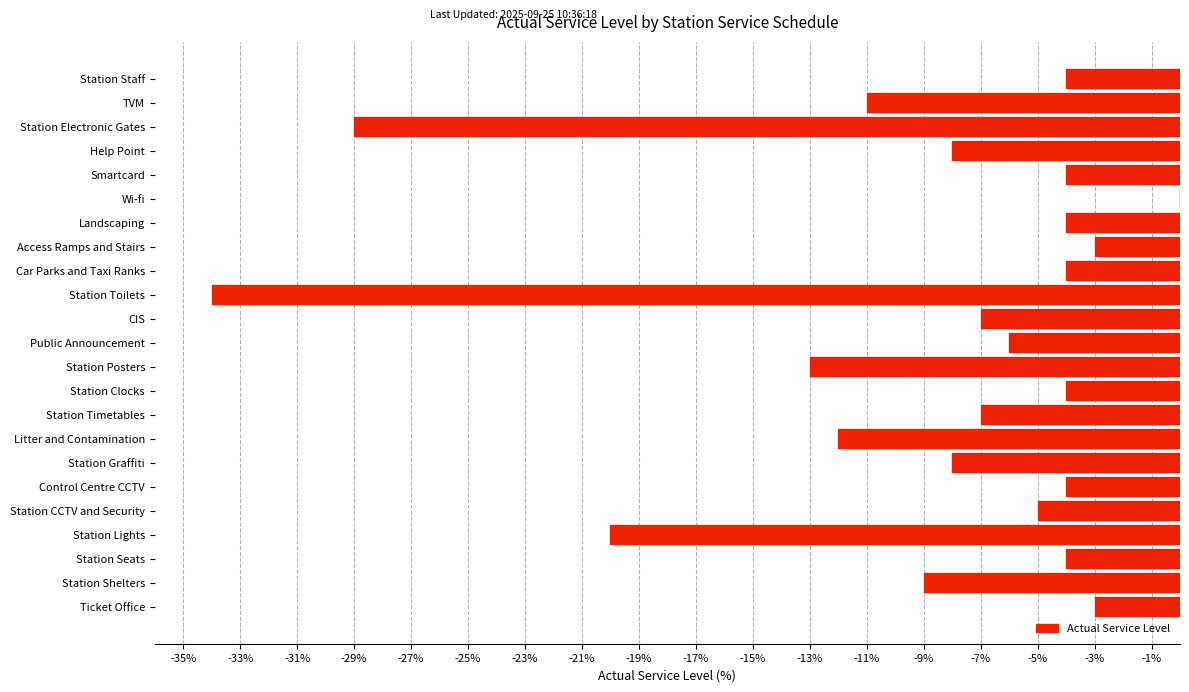

What is the change in value from Station Graffiti to Access Ramps and Stairs?

+5